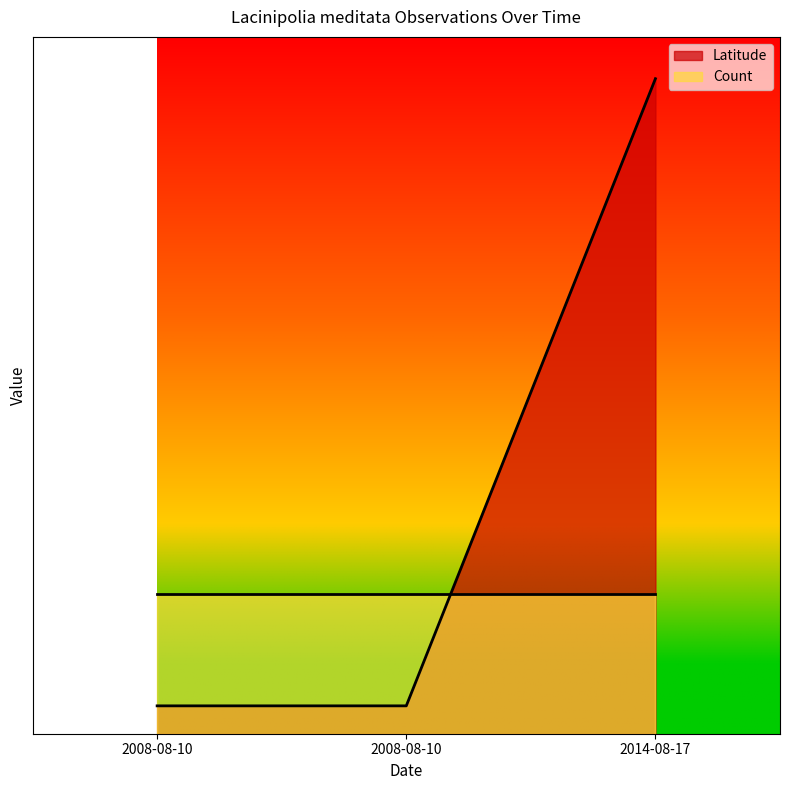

The value at 2008-08-10 is 3. True or false?

False